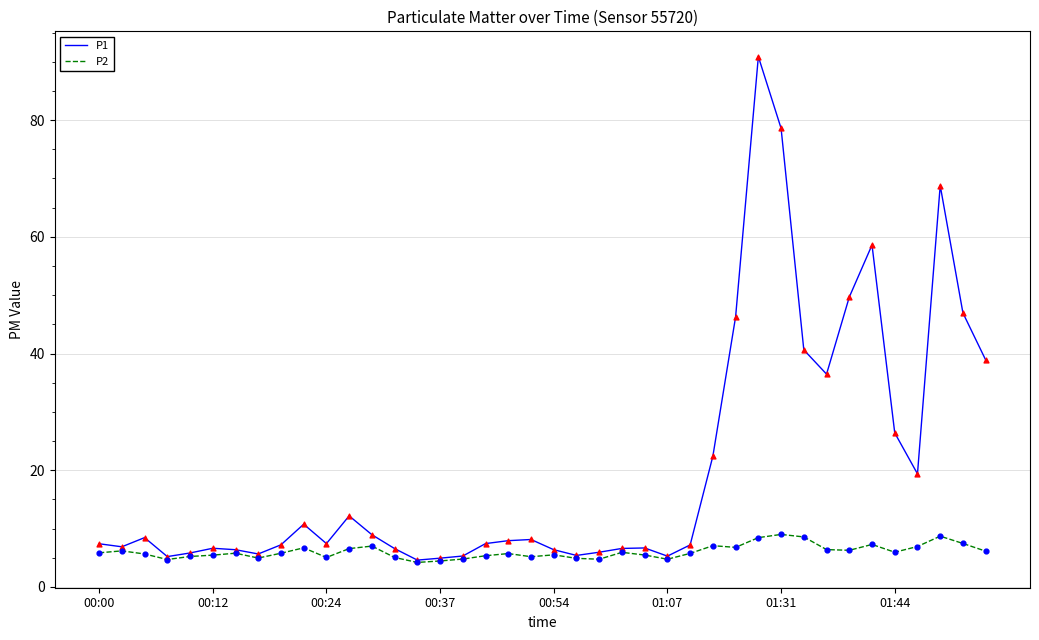

Which series has the largest range (max minus min)?

P1